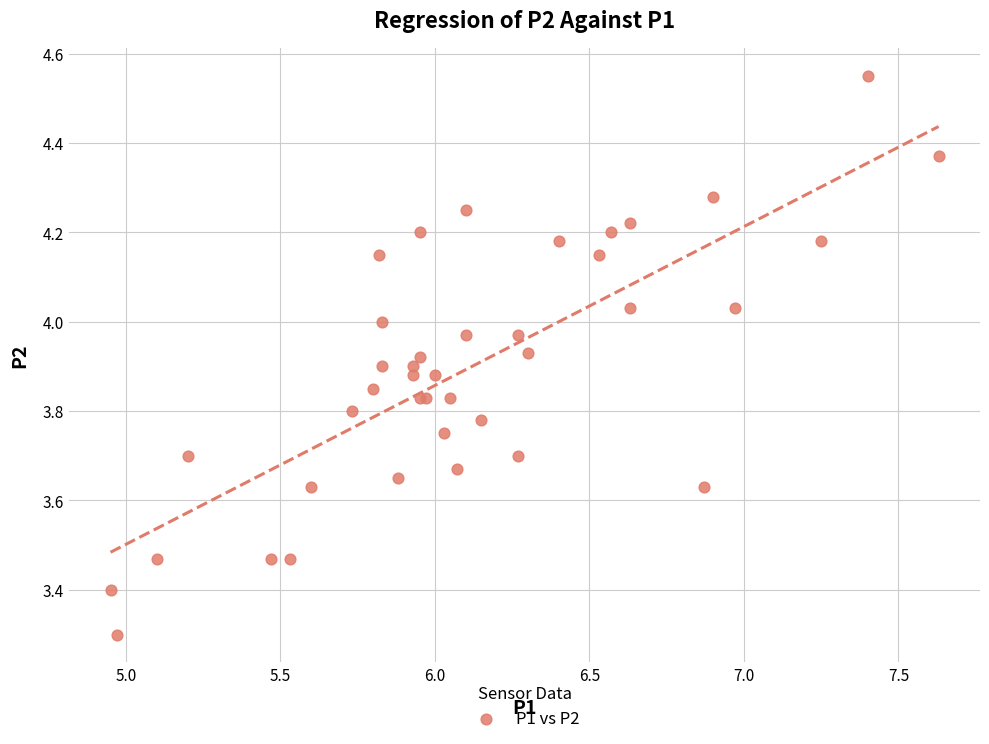

What Y value in the scatter plot is closest to 3?

3.3